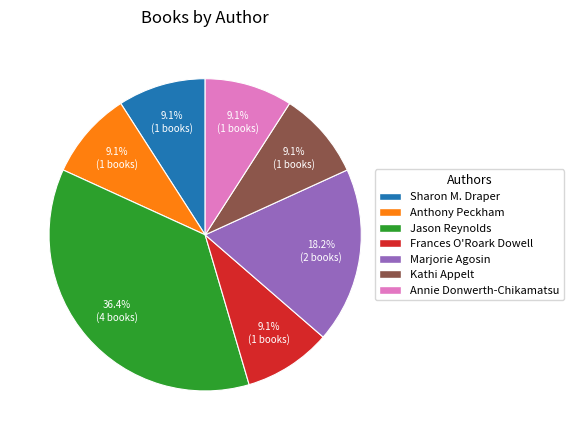

Between Kathi Appelt and Marjorie Agosin, which is larger?

Marjorie Agosin